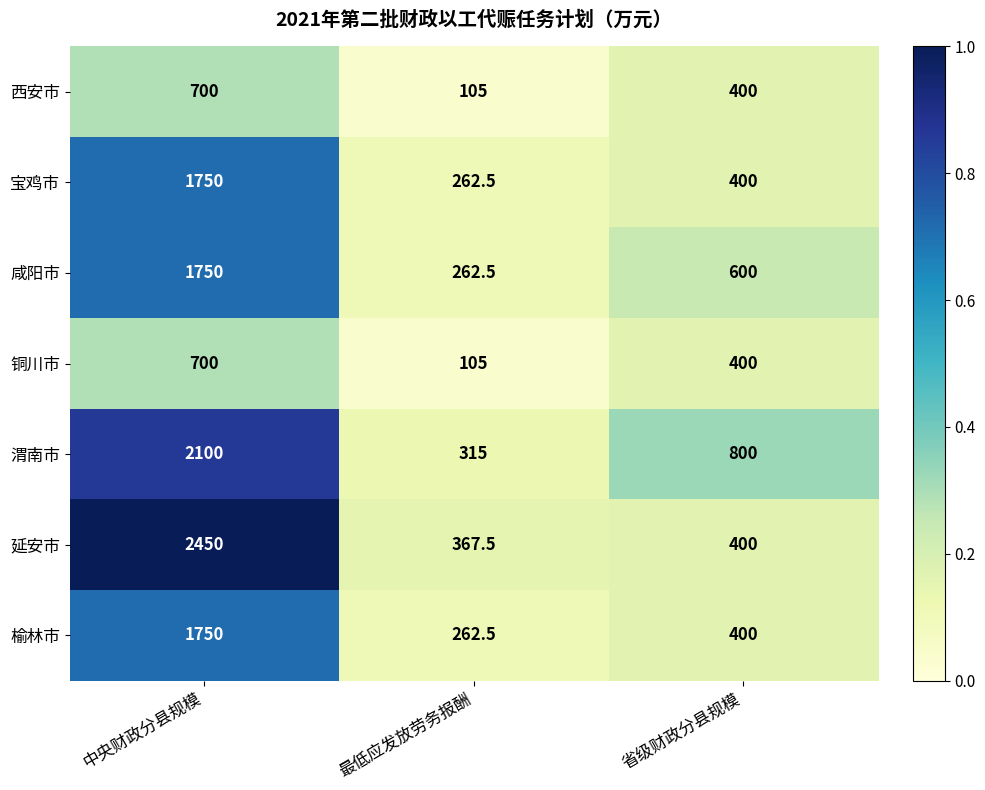

What is the sum of the 西安市 values at 中央财政分县规模 and 最低应发放劳务报酬?

805.0